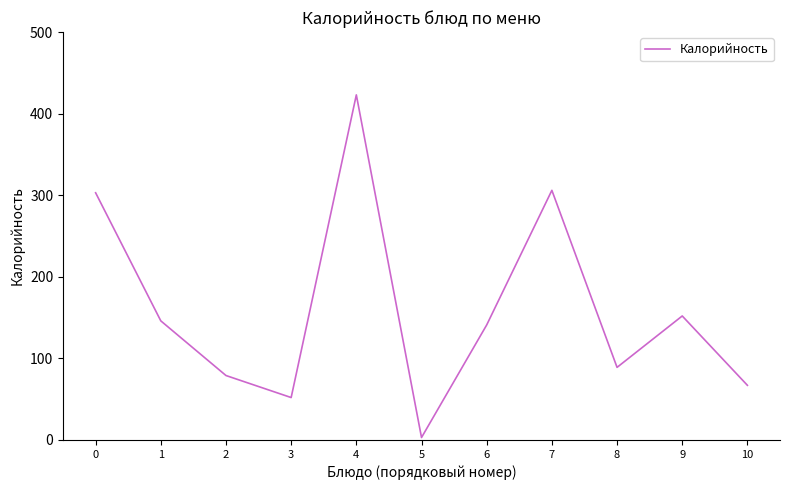

What is the maximum value shown in the chart?

423